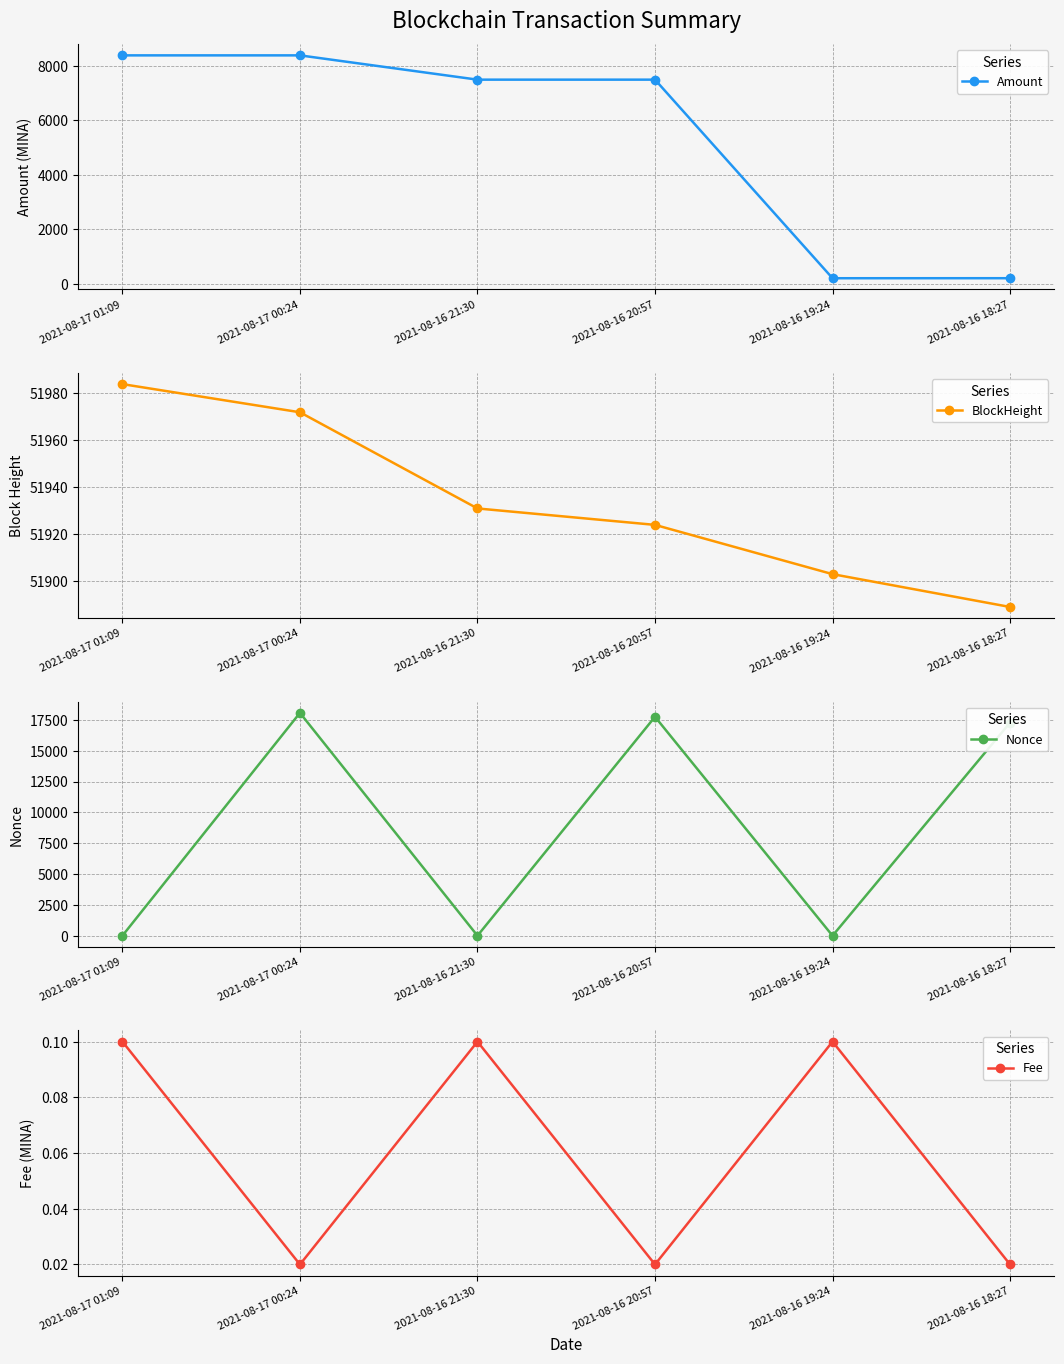

What is the difference between the Nonce values at 2021-08-17 00:24 and 2021-08-16 20:57?

318